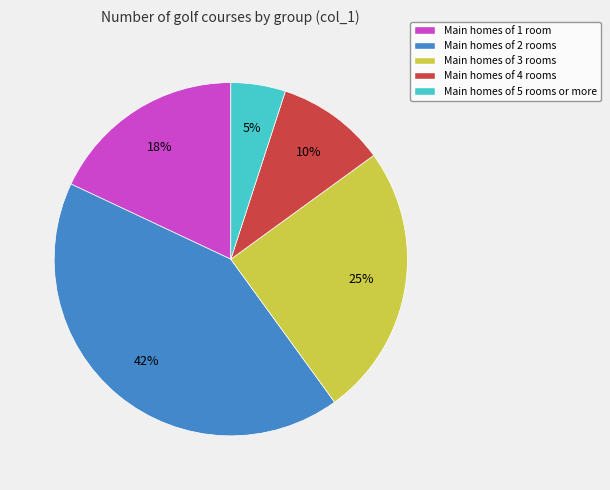

To the nearest percent, what portion does Main homes of 4 rooms represent?

10%